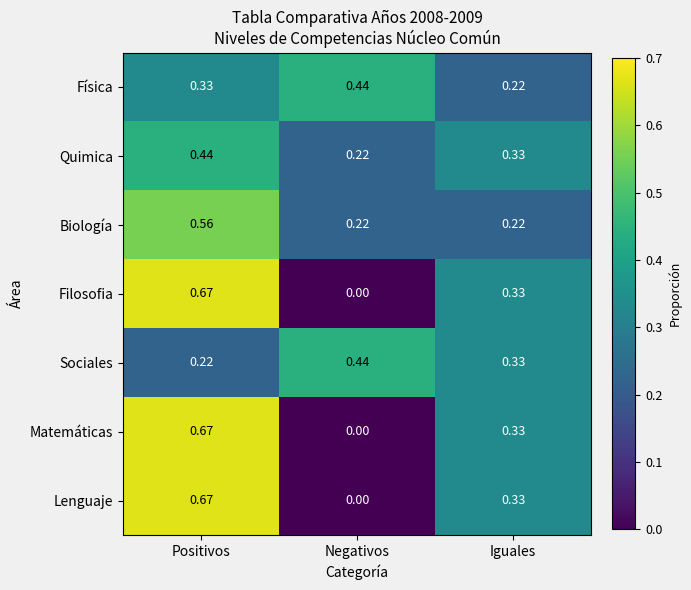

Rank the categories by Filosofia value from highest to lowest.

Positivos, Iguales, Negativos